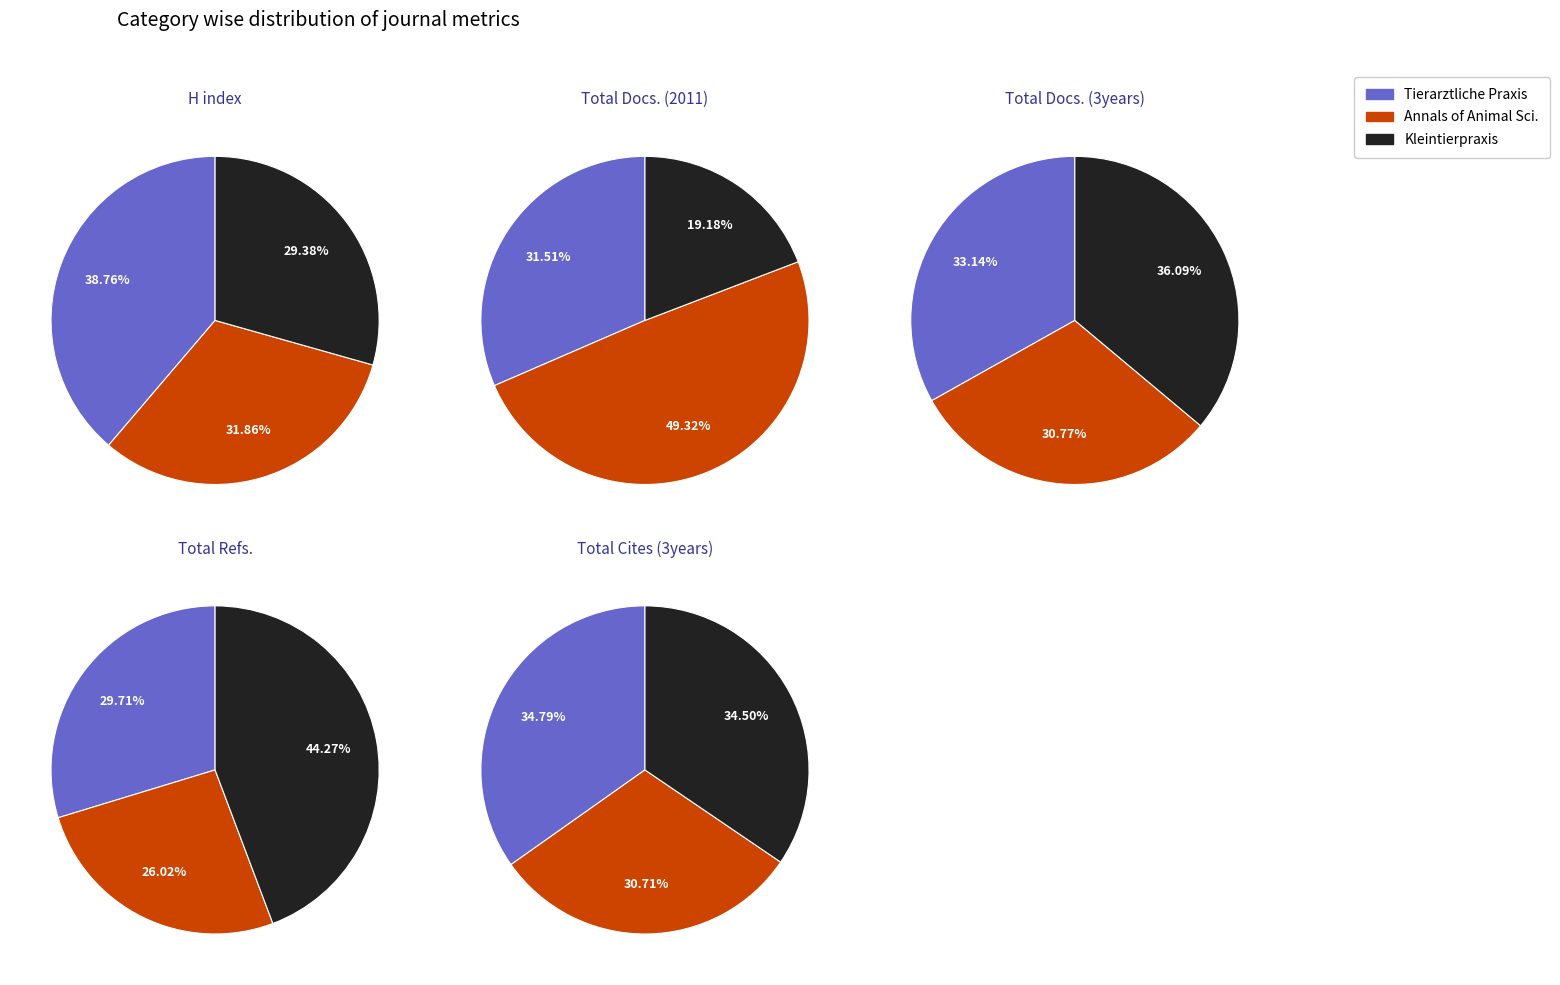

How many segments does this pie chart have?

3